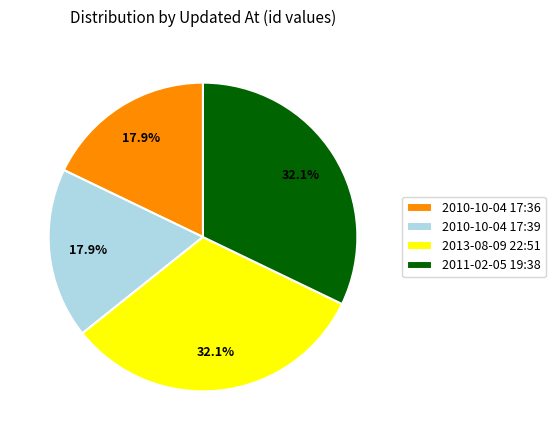

To the nearest percent, what percentage of the pie is 2013-08-09 22:51?

32%